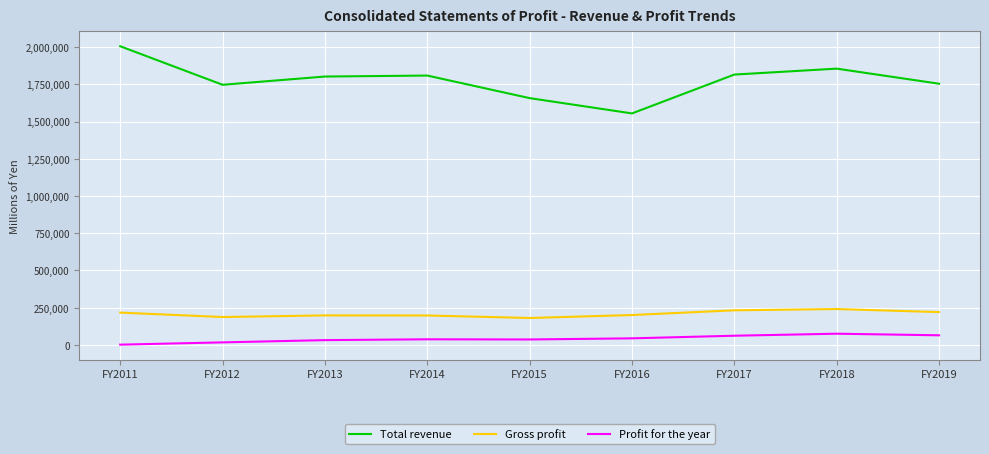

List the series in order of their peak value, highest first.

Total revenue, Gross profit, Profit for the year